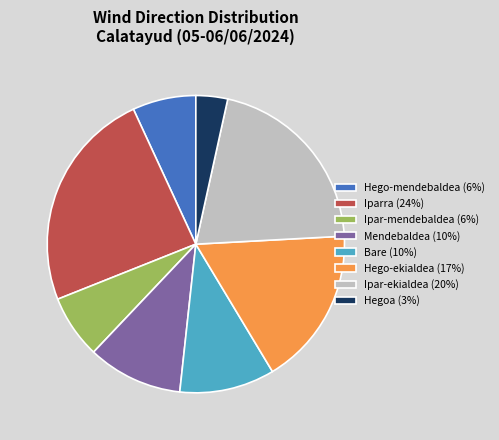

What is the ratio of the value at Iparra (24%) to the value at Hego-ekialdea (17%)?

1.4